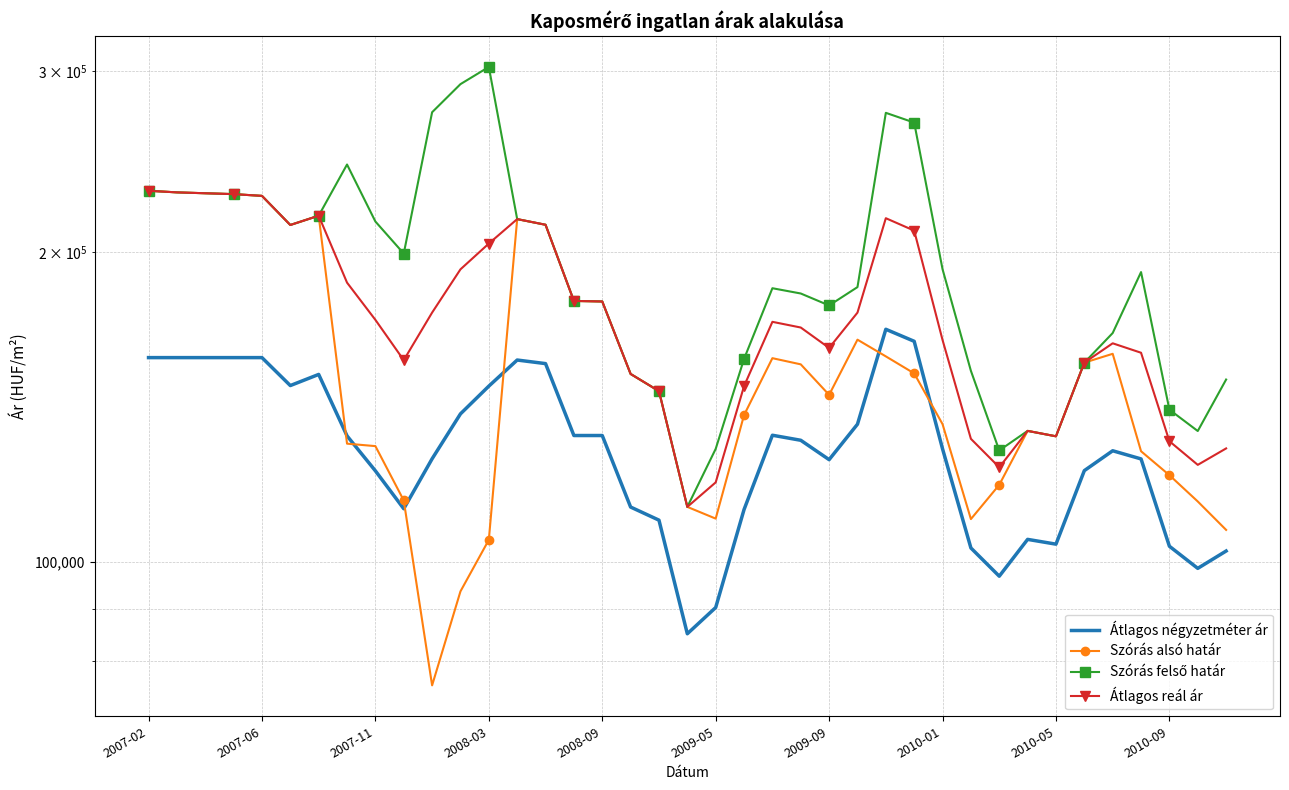

Which has a higher value, 2007-06 or 2007-02?

2007-06